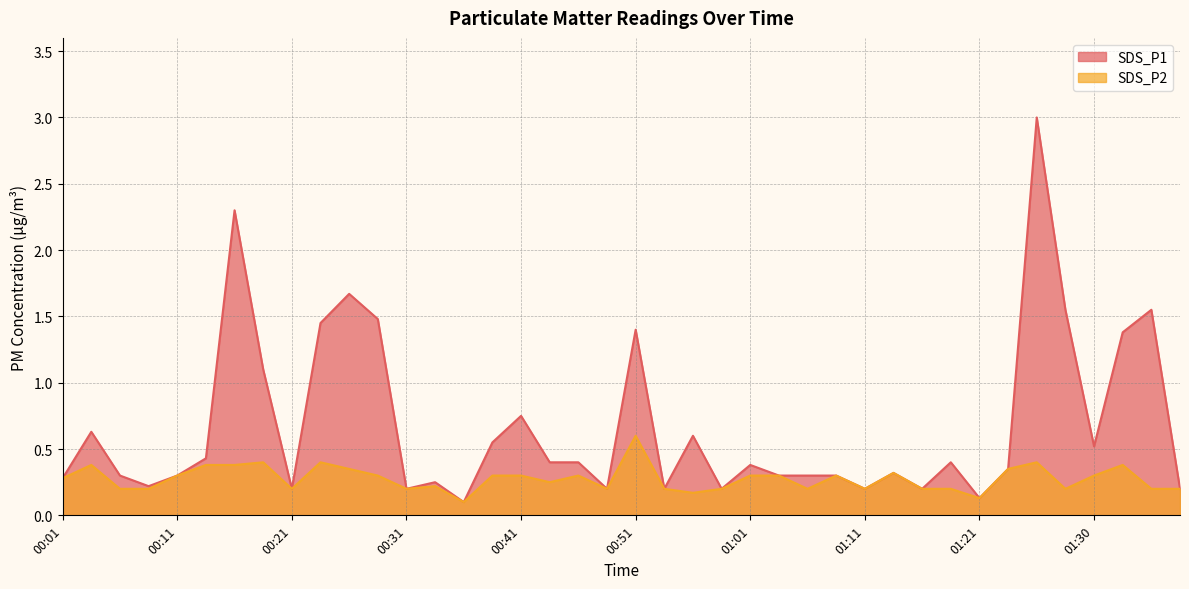

What is the average value of the SDS_P2 series?

0.3